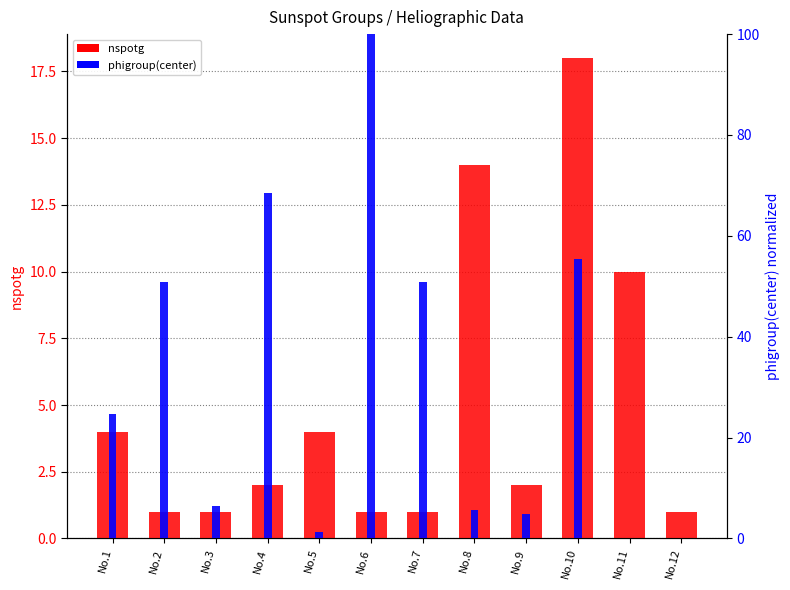

Which series has the widest spread of values?

phigroup(center)